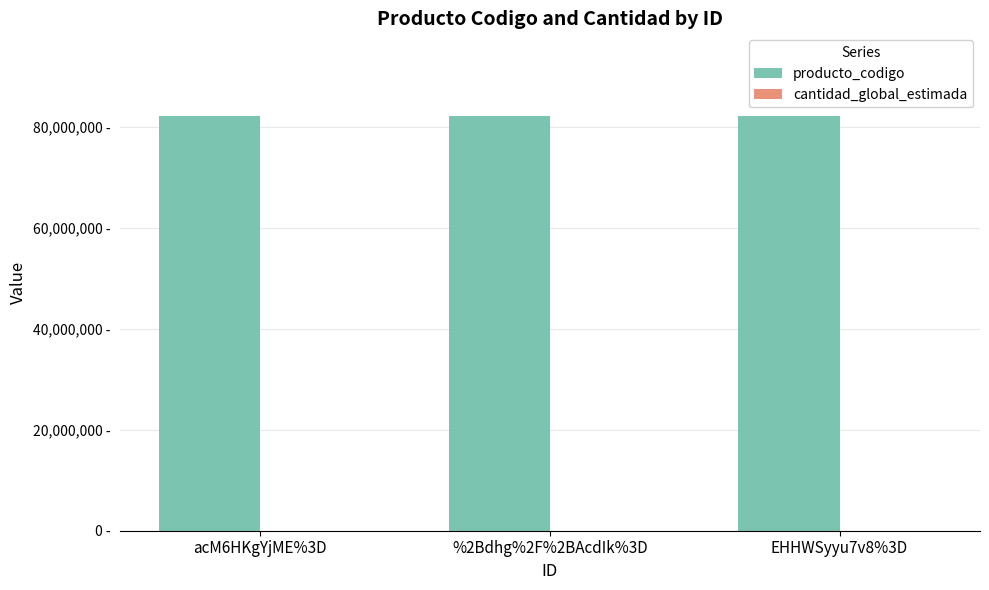

The value of cantidad_global_estimada at acM6HKgYjME%3D is 500. True or false?

True